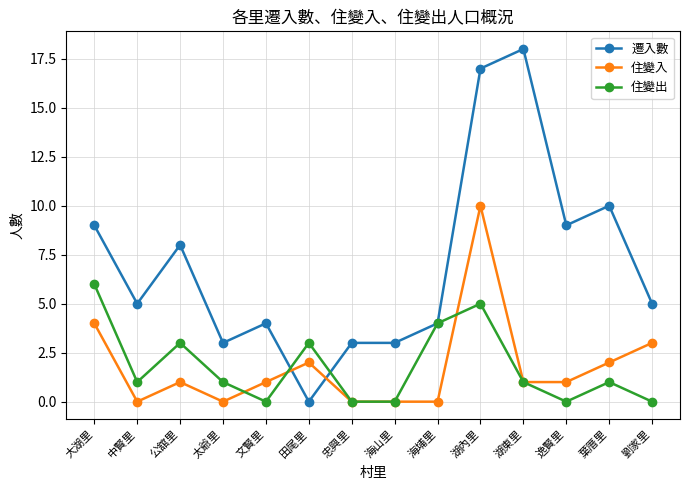

Rank the series at 劉家里 from lowest to highest value.

住變出, 住變入, 遷入數